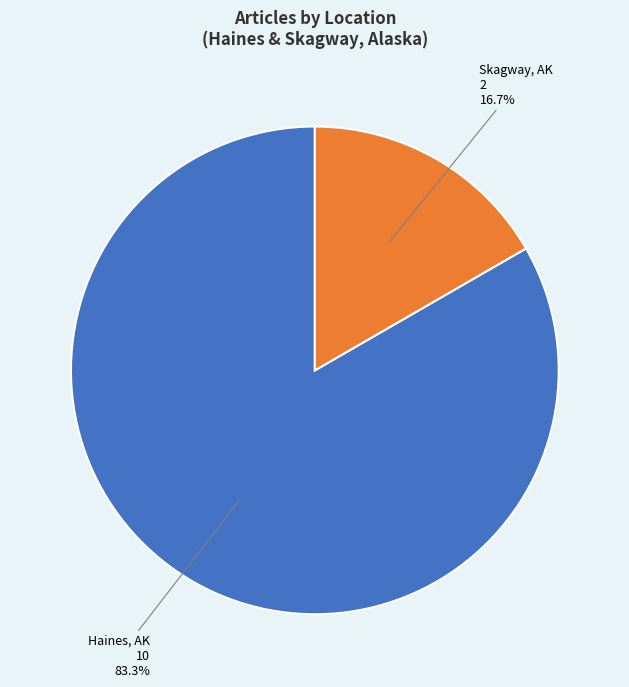

Is there any slice that represents more than half of the pie?

Yes